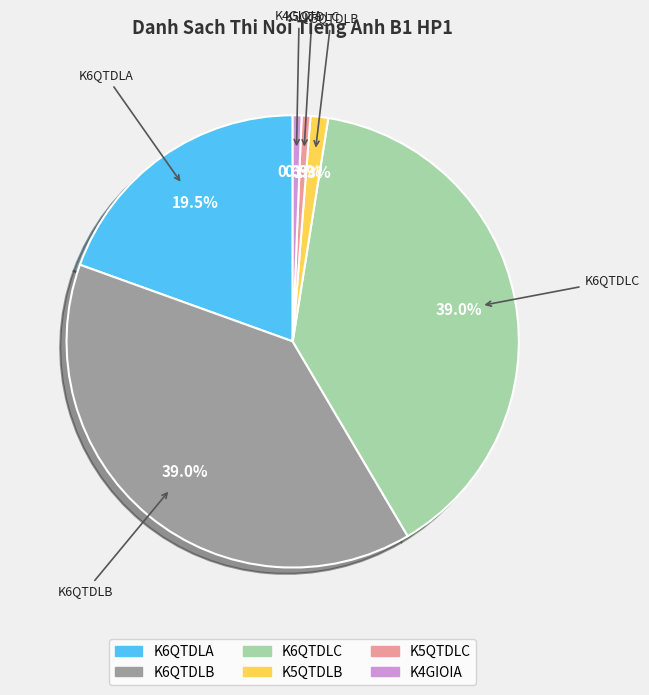

Does K4GIOIA account for over 50% of the chart?

No